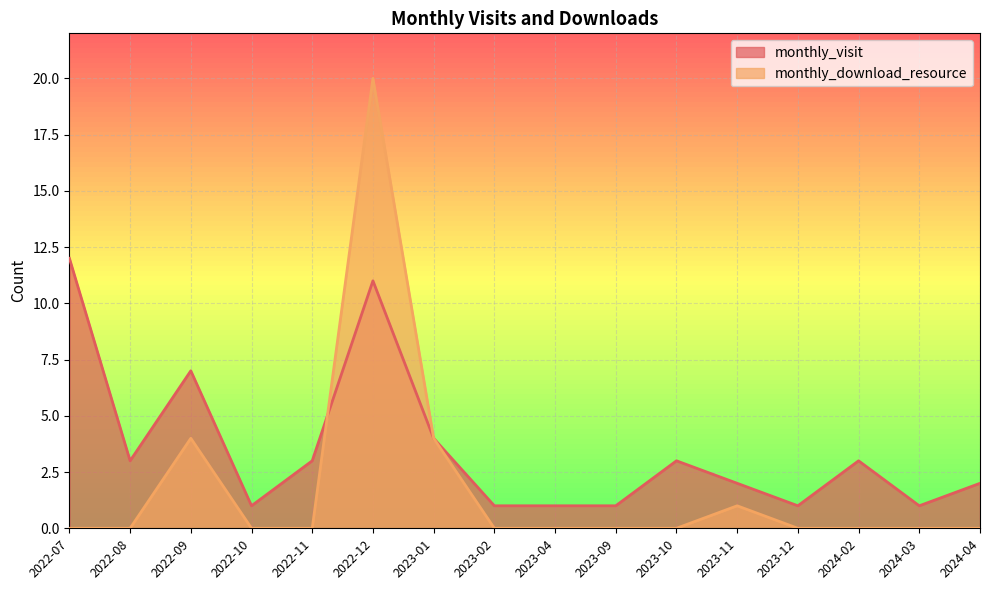

What value does the monthly_visit series have at 2022-11?

3